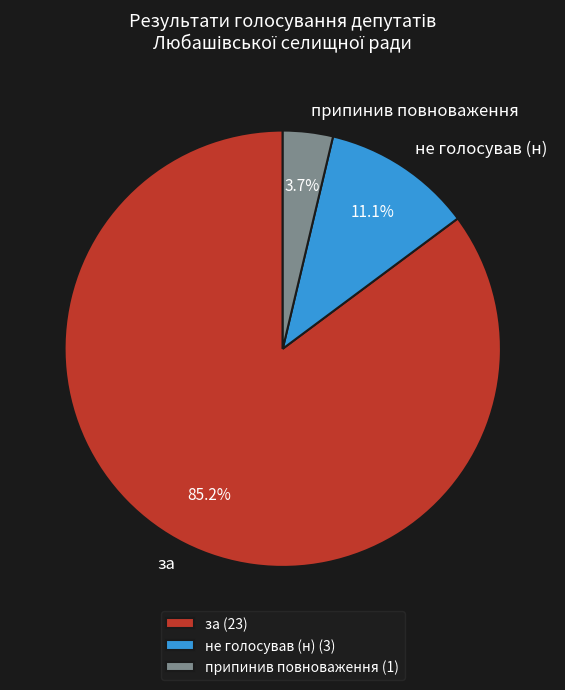

To the nearest percent, what percentage of the pie is припинив повноваження?

4%